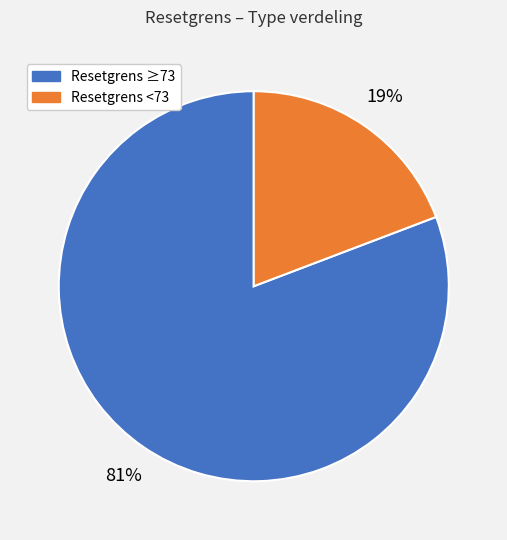

To the nearest percent, what is the average slice percentage?

50%